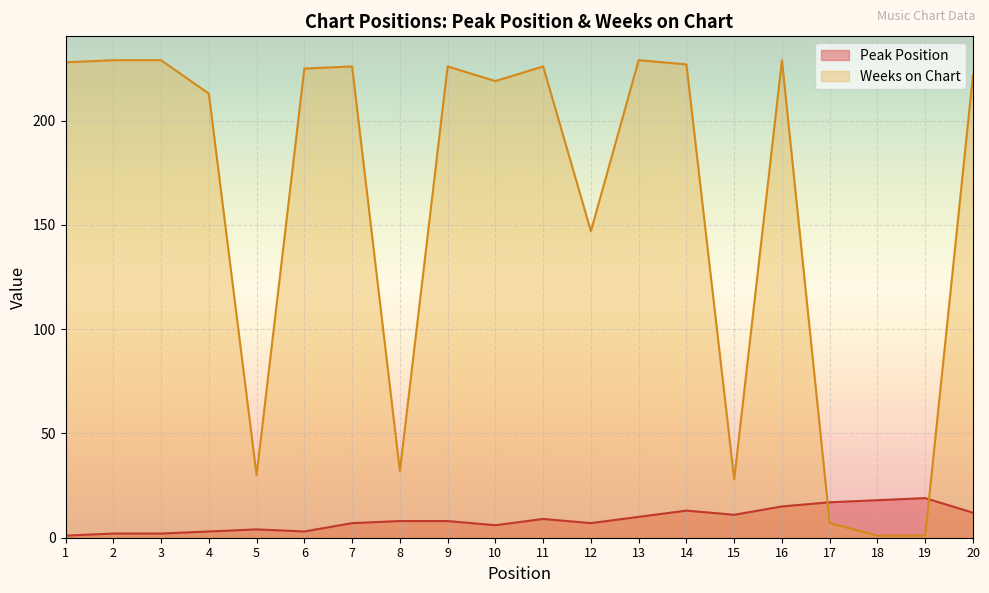

Which has a higher value, 14 or 19?

19